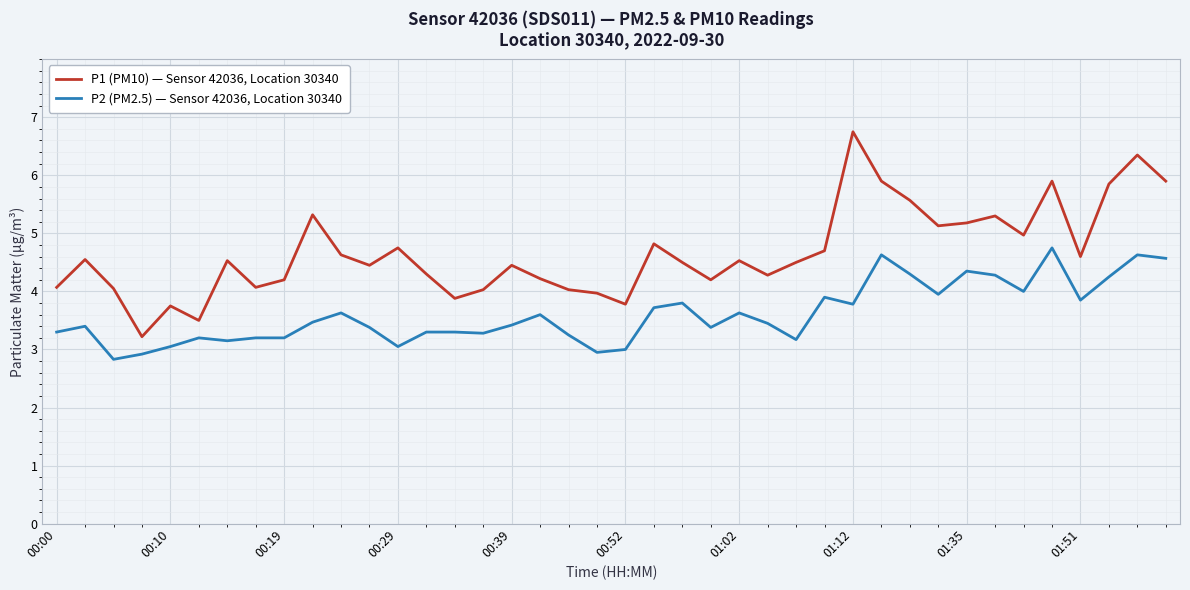

True or false: P2 (PM2.5) — Sensor 42036, Location 30340 and P1 (PM10) — Sensor 42036, Location 30340 intersect in this chart.

False